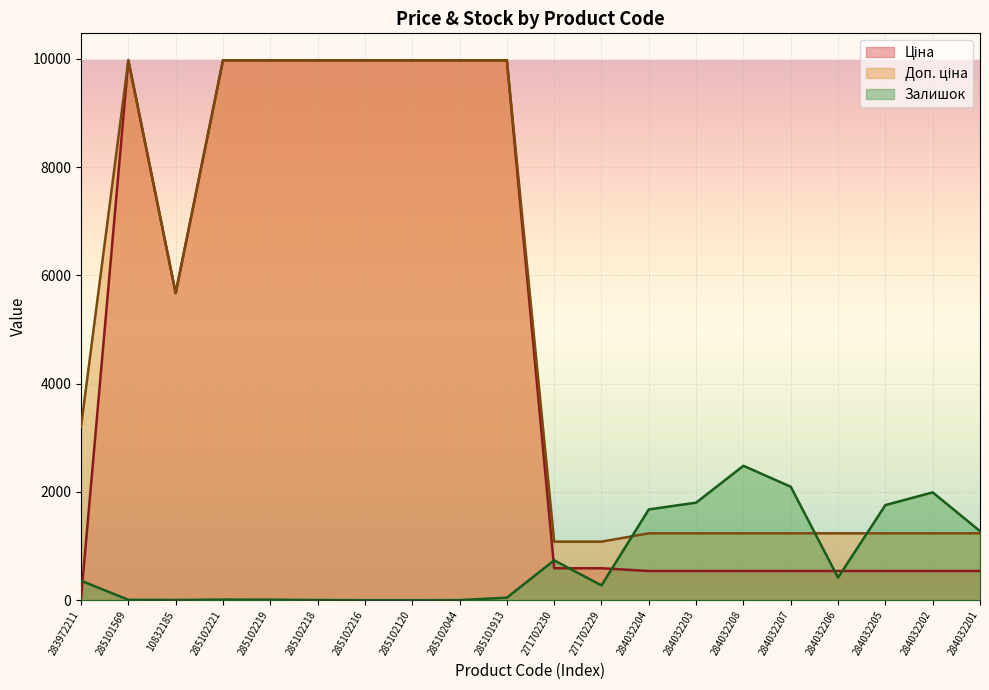

In Доп. ціна, how many points are higher than both neighbors (excluding endpoints)?

1